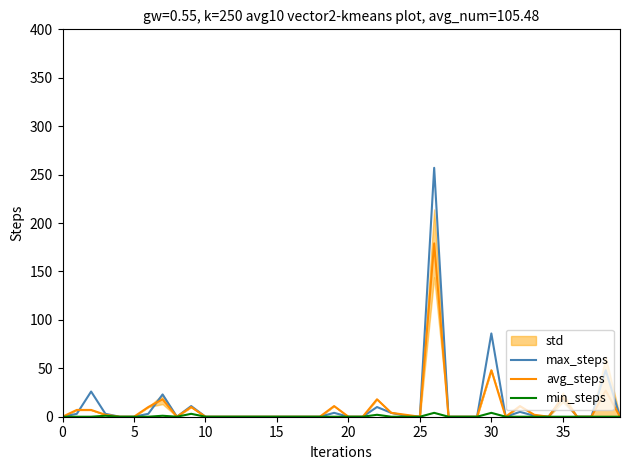

True or false: min_steps and max_steps cross at least once.

False